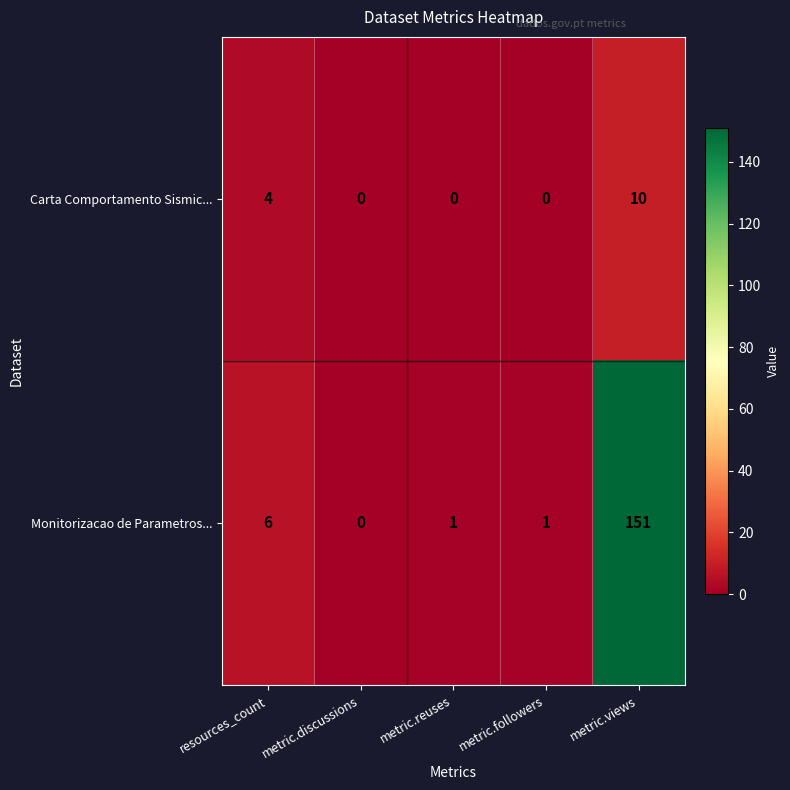

Is the value of Monitorizacao de Parametros... at metric.followers greater than the value of Carta Comportamento Sismic... at resources_count?

No